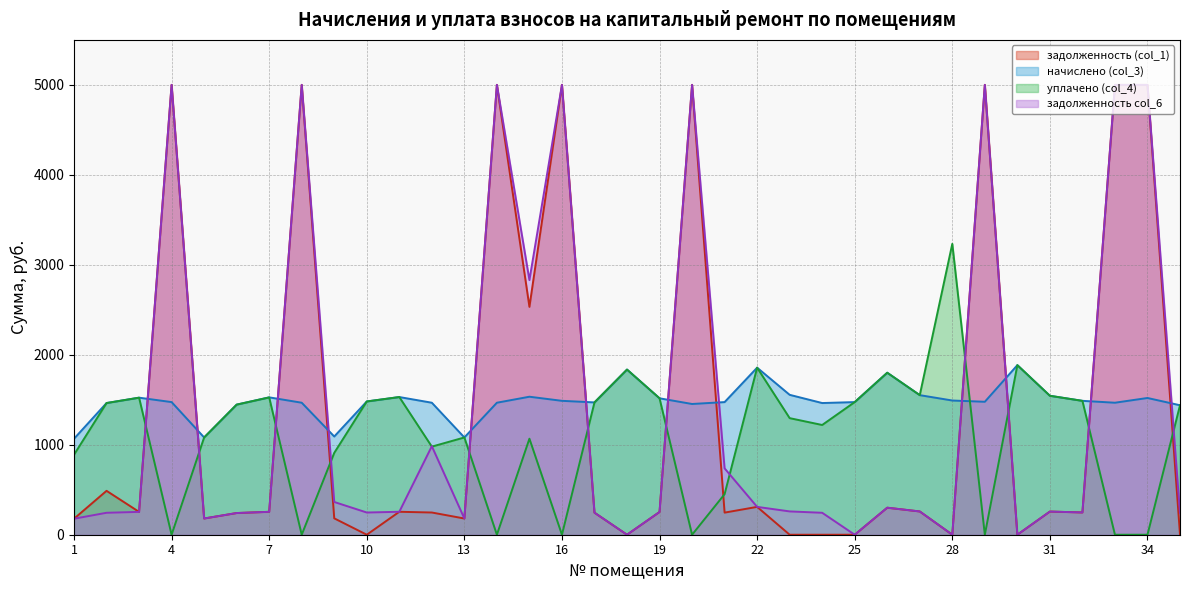

What is the difference between the начислено (col_3) values at 3 and 14?

56.2